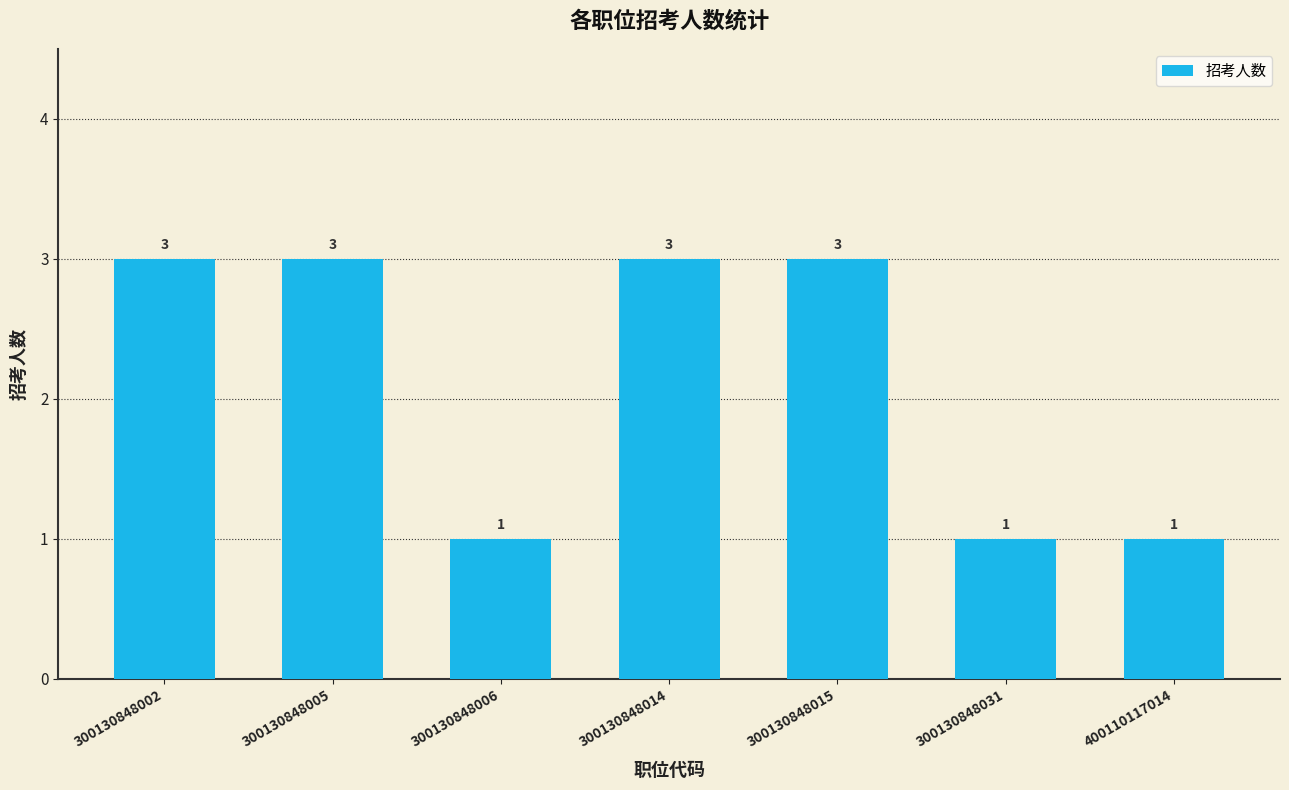

Are the bars horizontal?

No